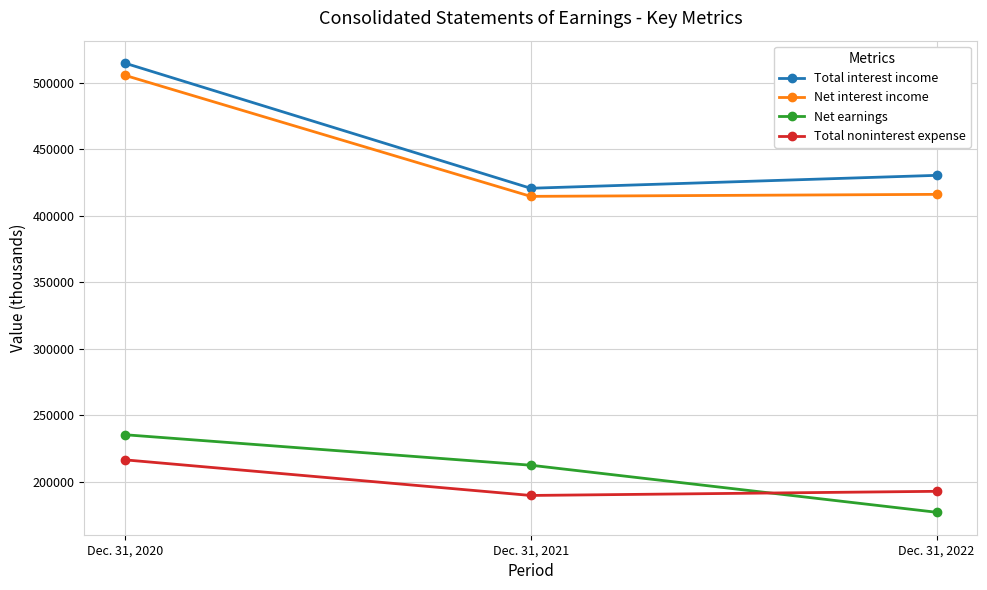

What is the greatest value displayed?

514668